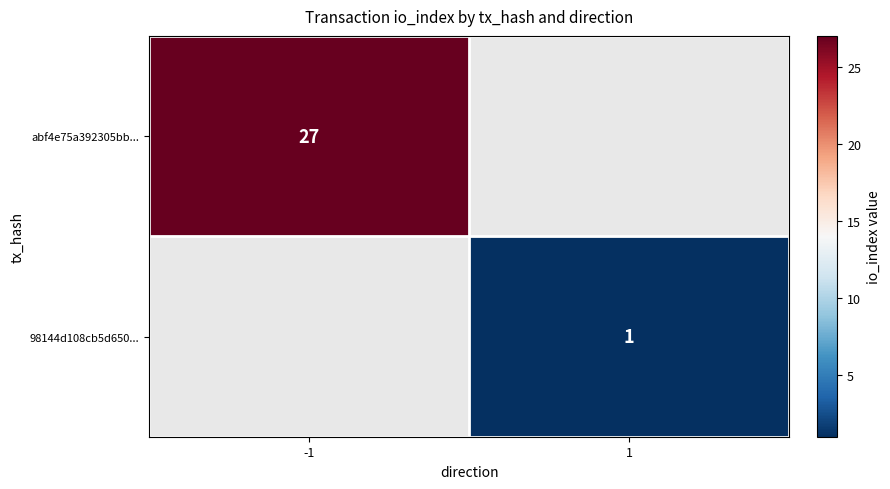

Is the value of 98144d108cb5d650... at 1 greater than the value of abf4e75a392305bb... at -1?

No